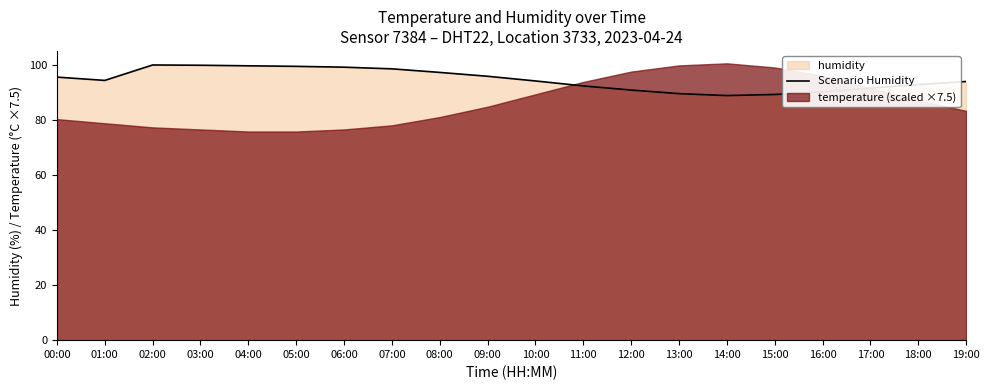

Which category has the highest value across all series?

02:00